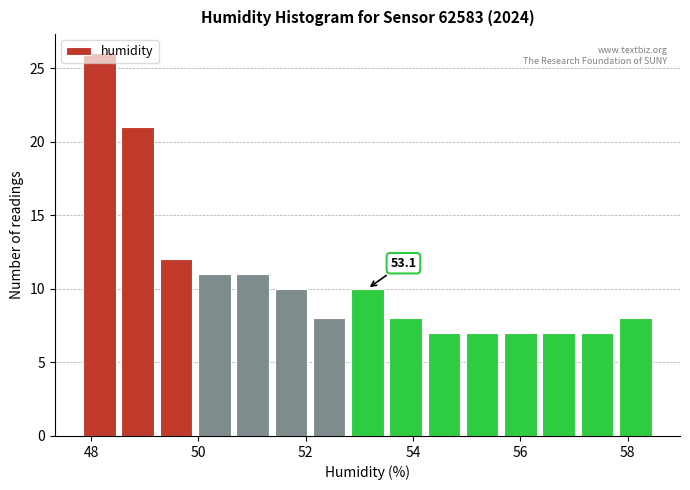

Around what value on the x-axis is the tallest bar? Give the approximate position of its centre, as read against the axis.

48.2